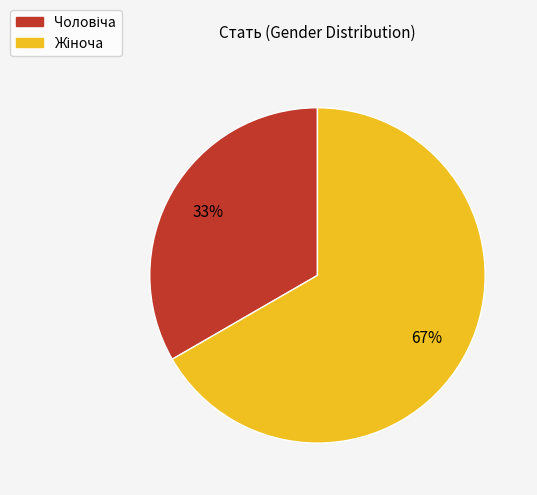

To the nearest percent, what is the average slice percentage?

50%